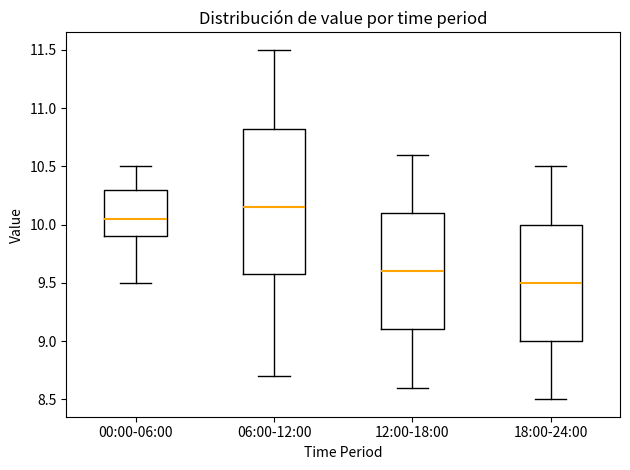

Which box is the tallest, from its lower edge to its upper edge?

06:00-12:00